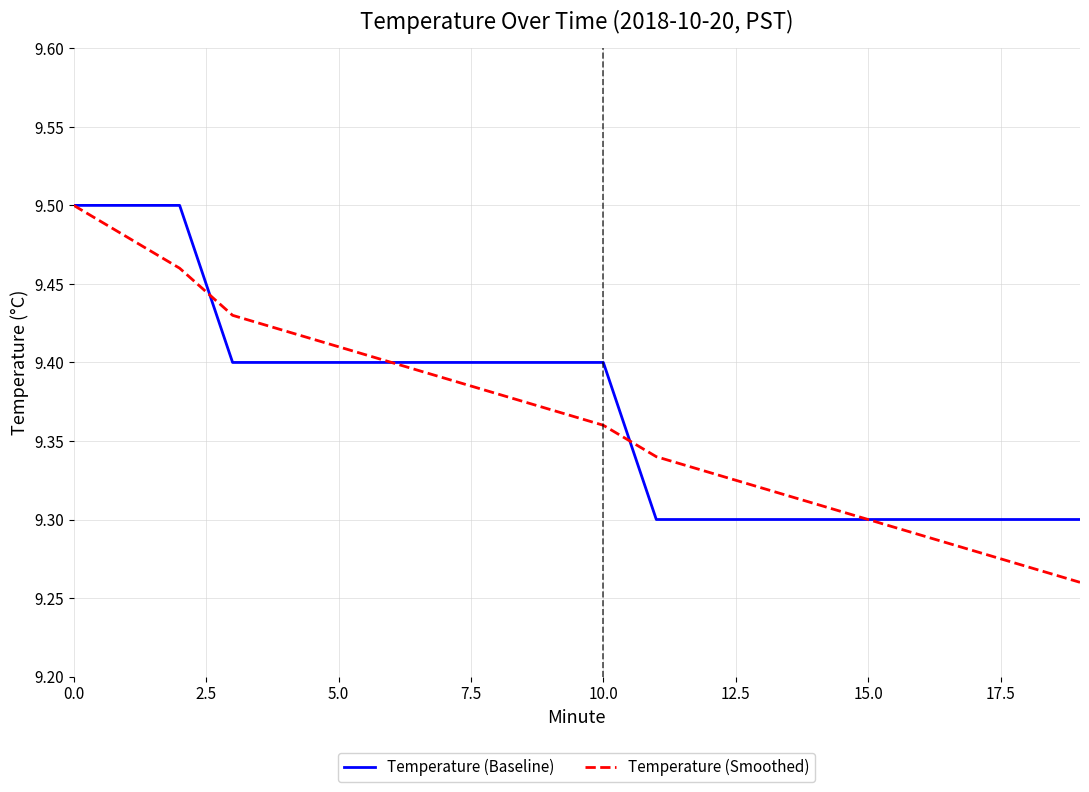

Which series has the widest spread of values?

Temperature (Smoothed)